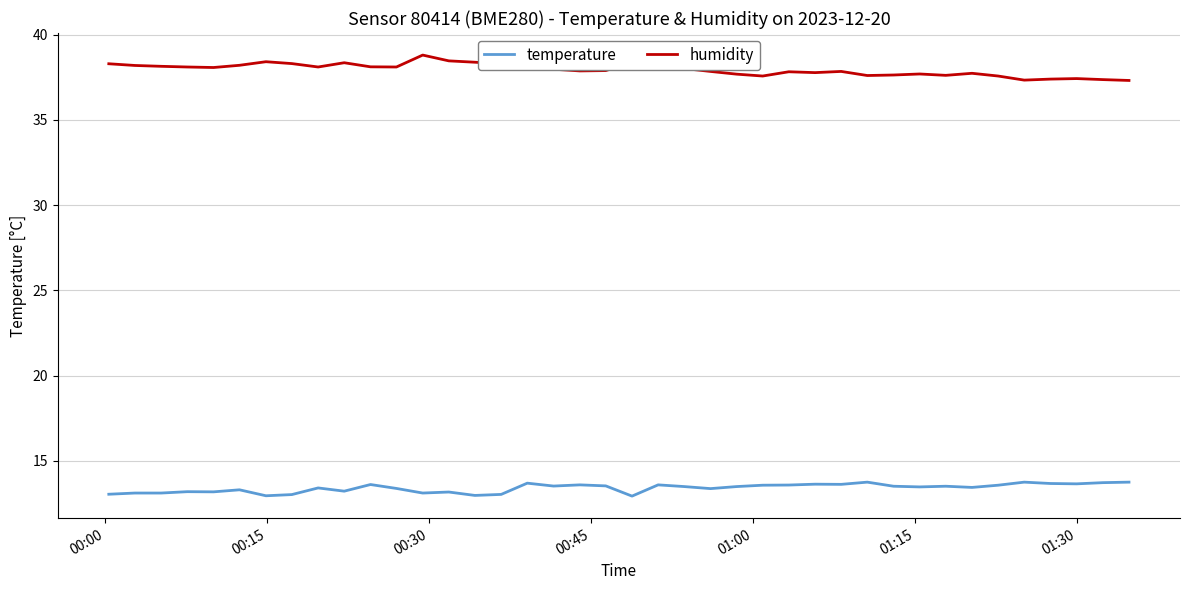

Which series has the largest total across all categories?

humidity